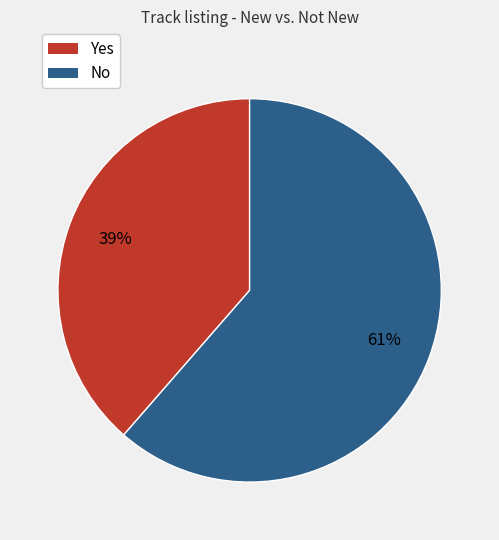

To the nearest percent, what is the average slice percentage?

50%